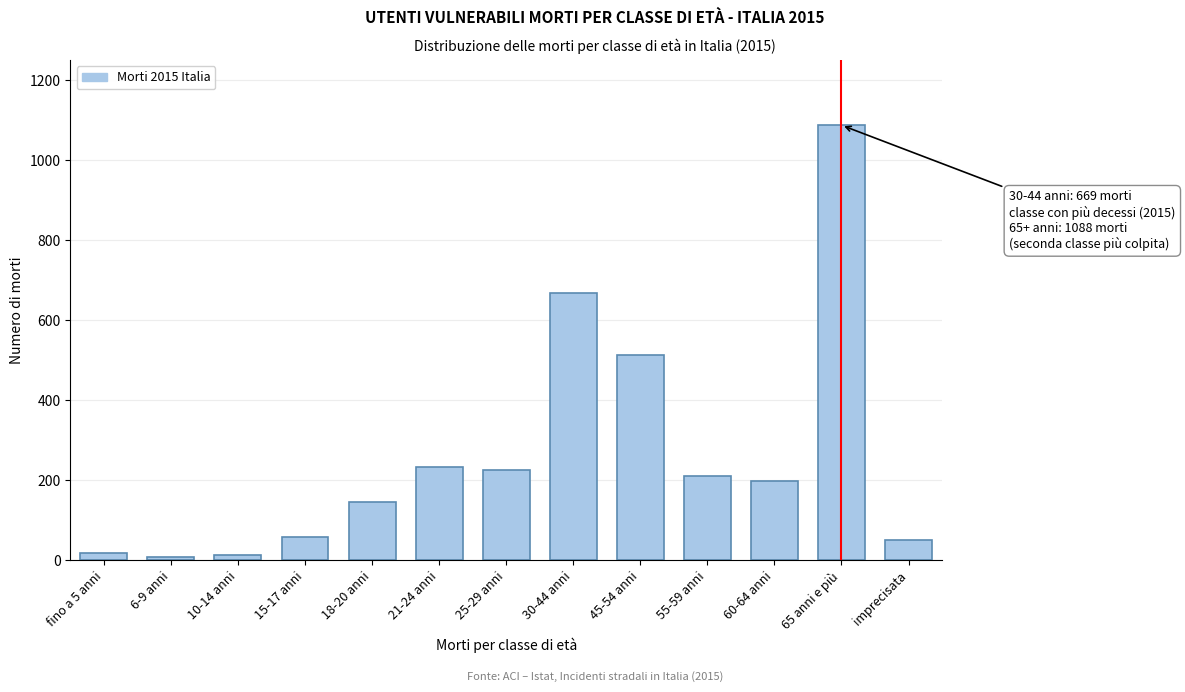

Approximately how many times larger is the value at 21-24 anni compared to 60-64 anni?

1.2